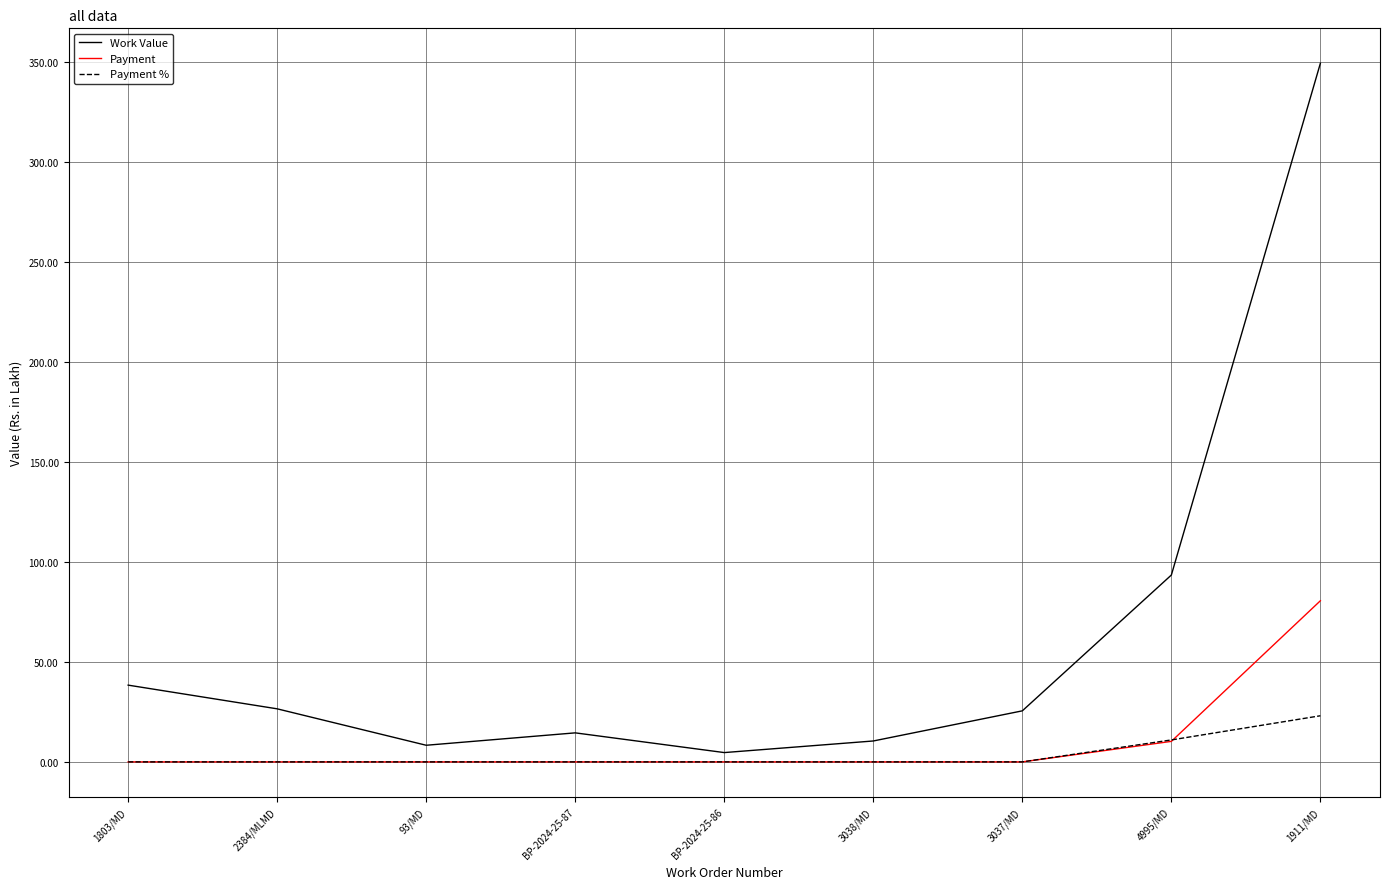

At which category is the sum across all series the highest?

1911/MD